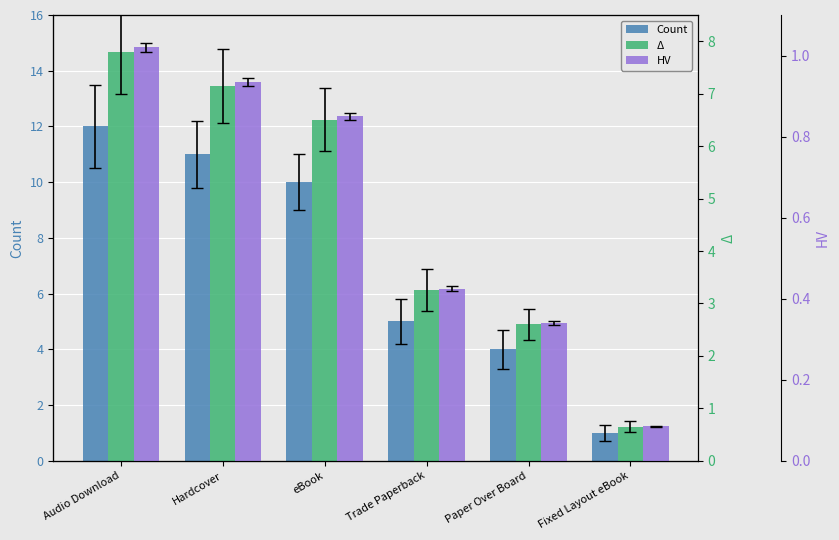

Reading left to right, what are all the values shown in this chart?

Count: 12.0	11.0	10.0	5.0	4.0	1.0
Δ: 7.8	7.2	6.5	3.2	2.6	0.7
HV: 1.0	0.9	0.9	0.4	0.3	0.1